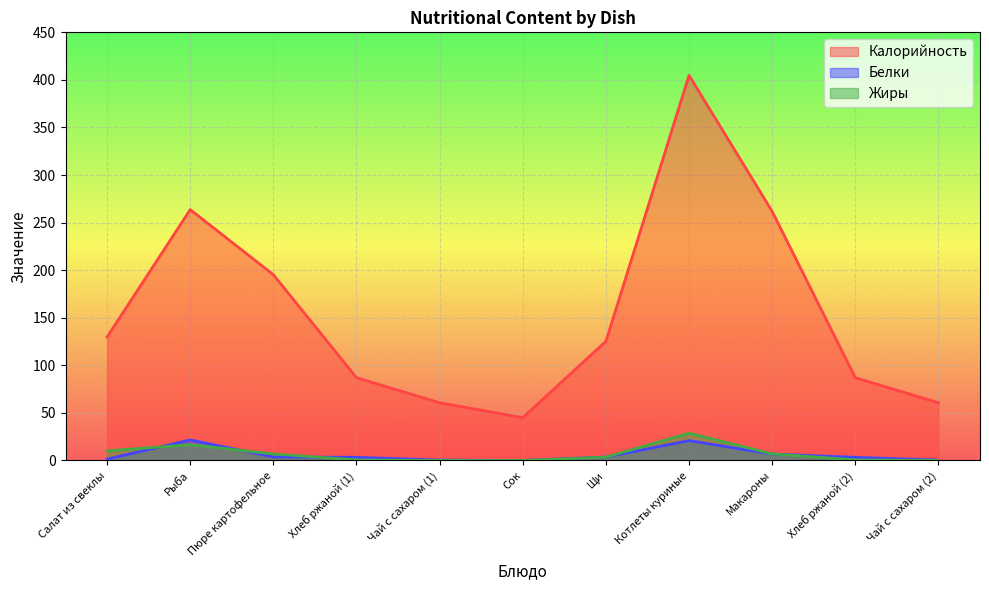

What is the difference between the highest and lowest values at Макароны?

255.1